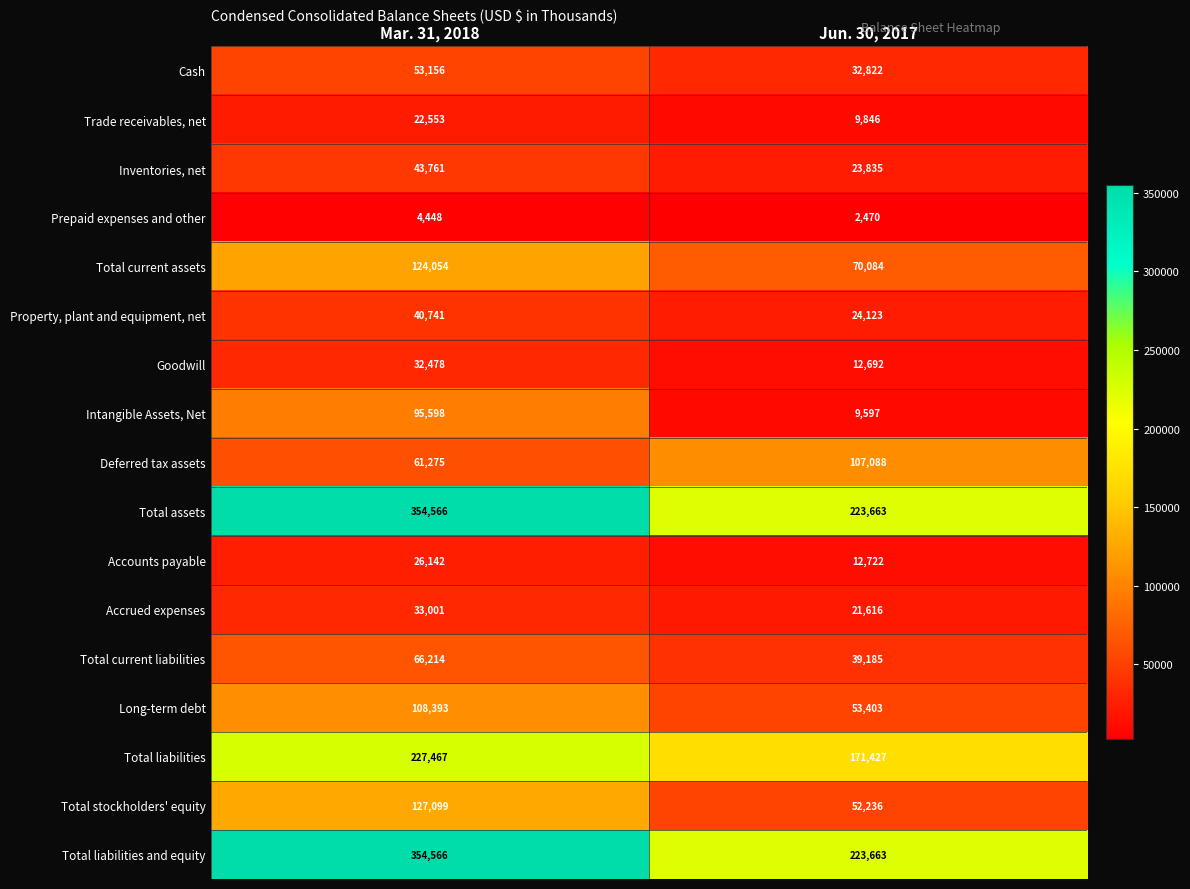

List the labels in order of Long-term debt value, largest first.

Mar. 31, 2018, Jun. 30, 2017